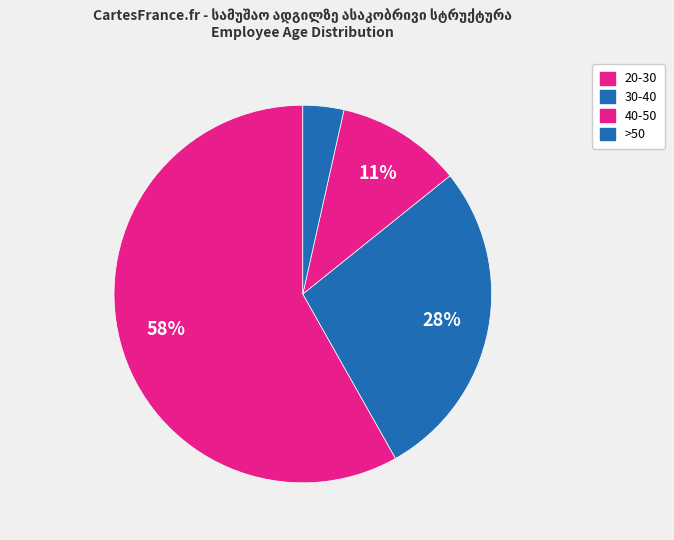

What percentage is the 40-50 slice, to the nearest percent?

11%